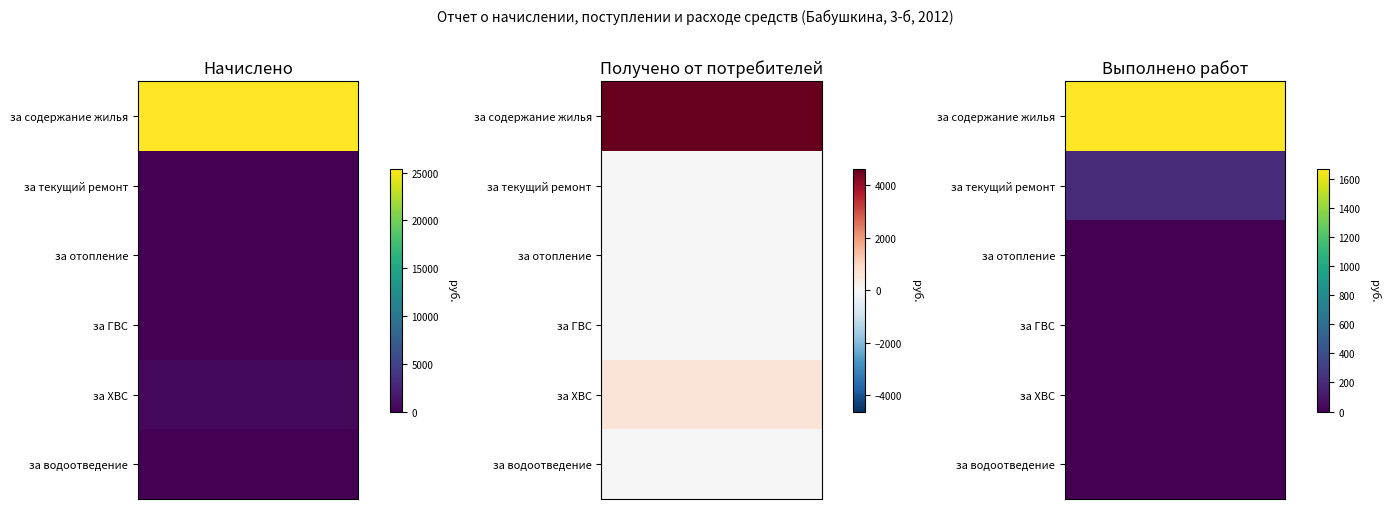

Which series has the largest total across all categories?

Начислено